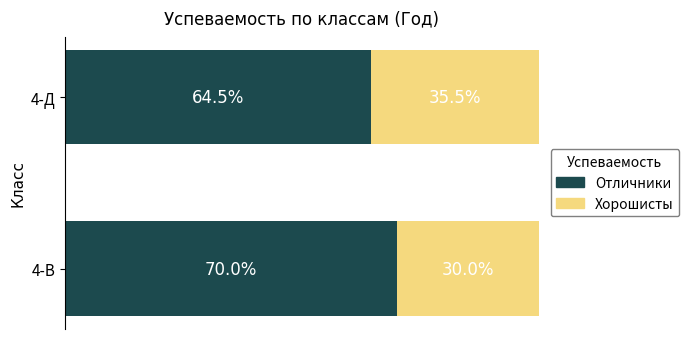

Where is Отличники nearest to the value 67?

4-Д